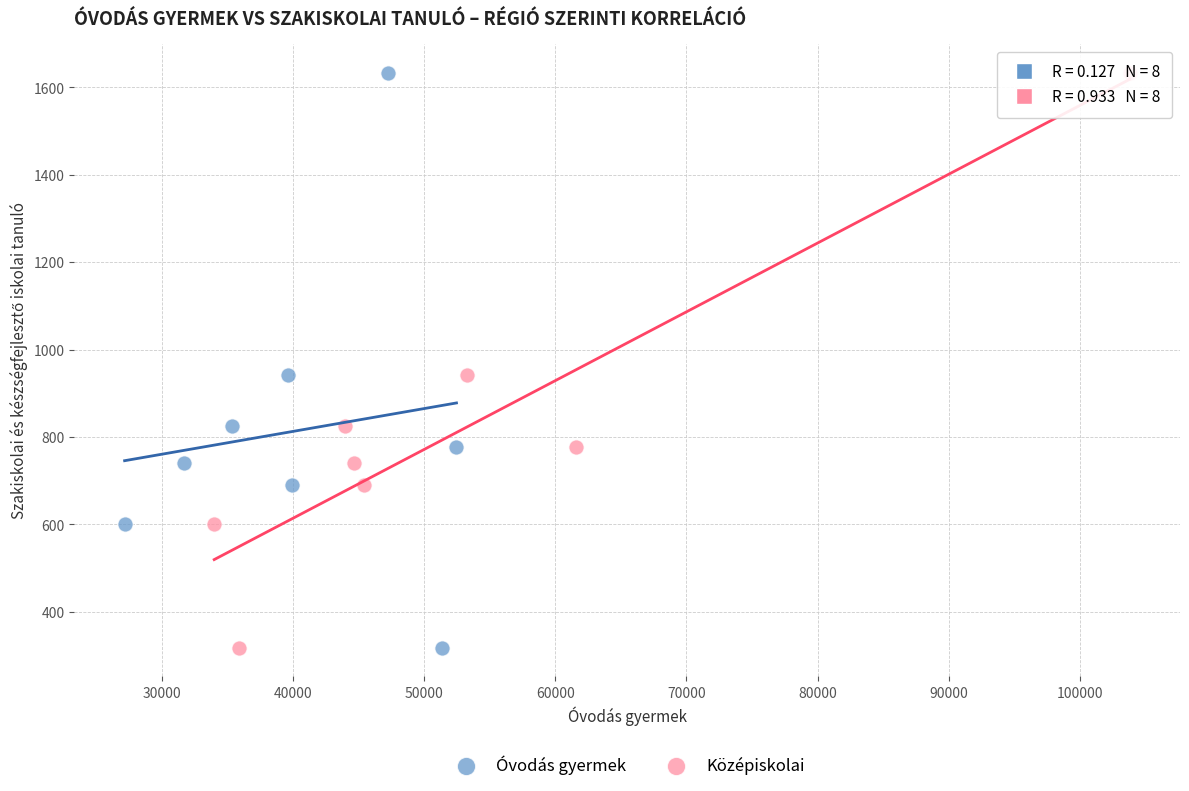

What are all the series names shown in the legend?

Óvodás gyermek, Középiskolai